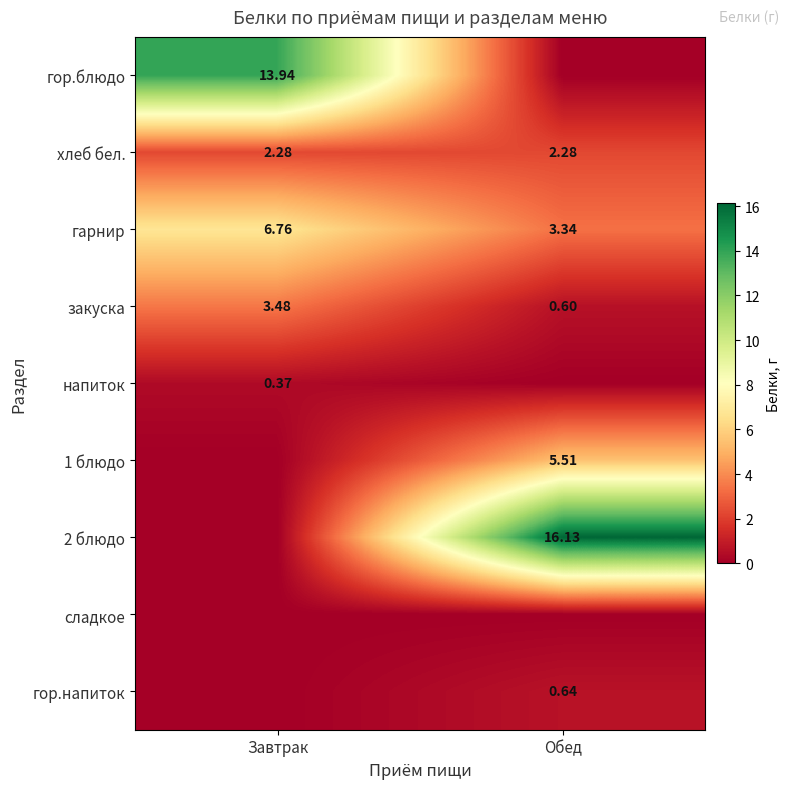

Between Обед and Завтрак, which is larger?

Завтрак